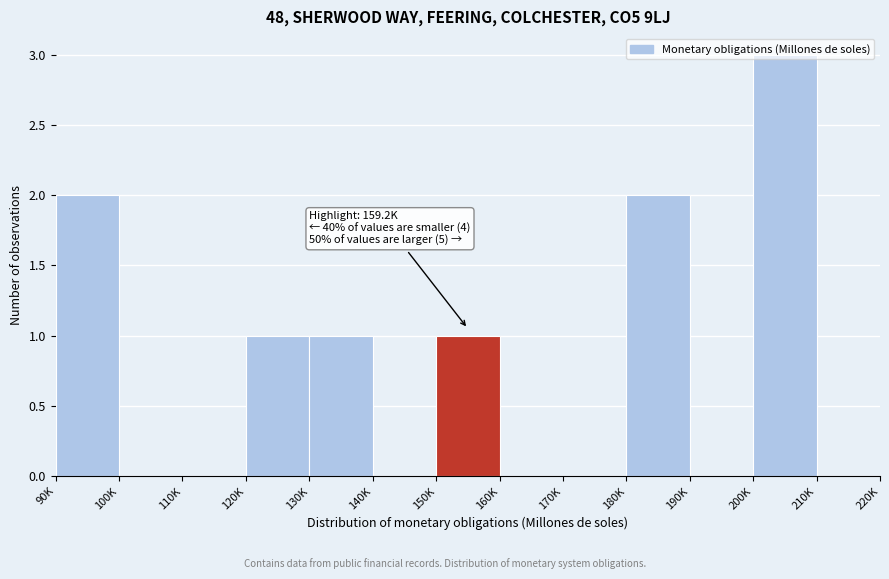

The value at 100K is 0. True or false?

True